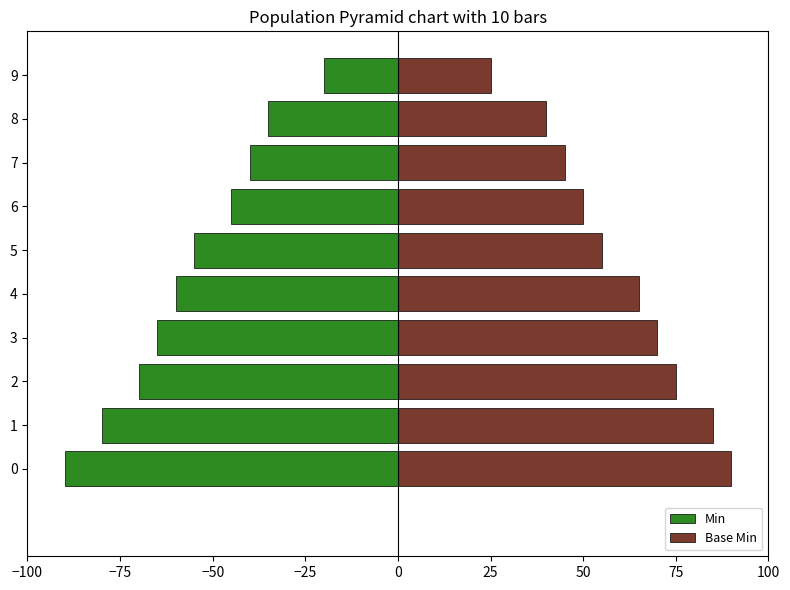

What is the sum of the Base Min values at 6 and 2?

125